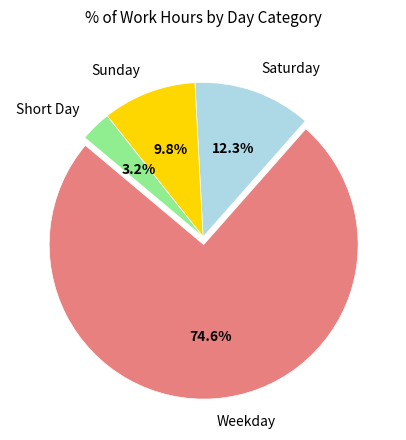

How many slices are in this pie chart?

4